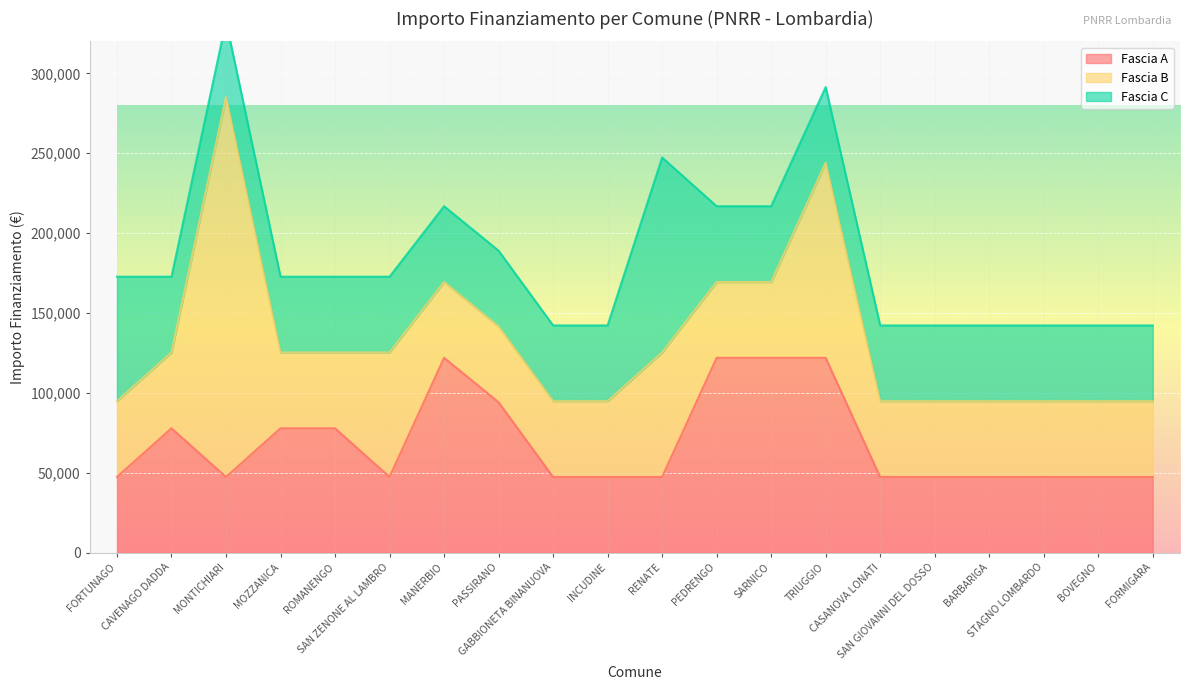

True or false: Fascia B has more than 2 points higher than both neighbors.

True